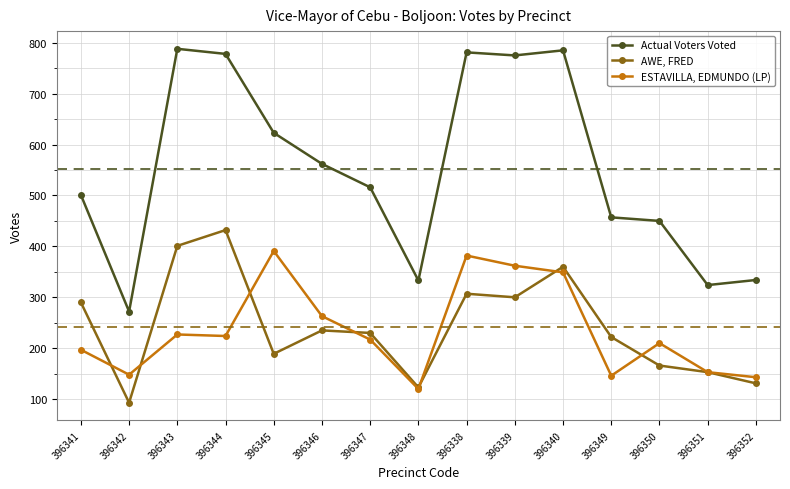

How many interior local valleys does the AWE, FRED series have?

4